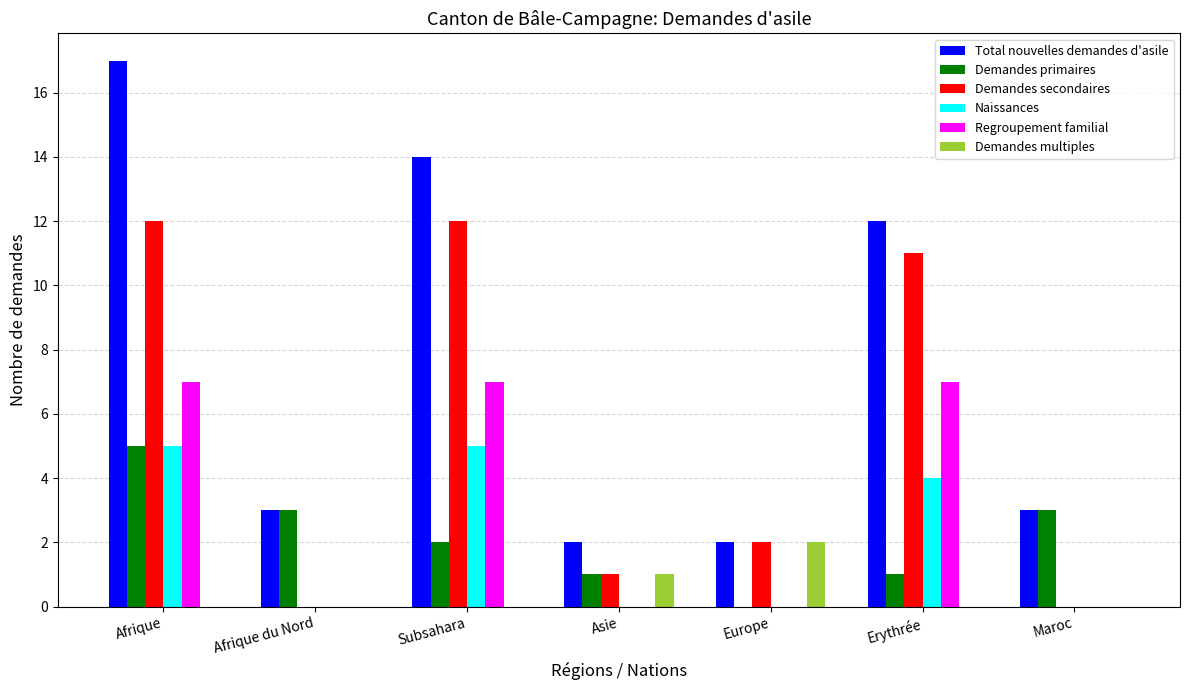

Is it true that Demandes secondaires equals 0 at Afrique du Nord?

True